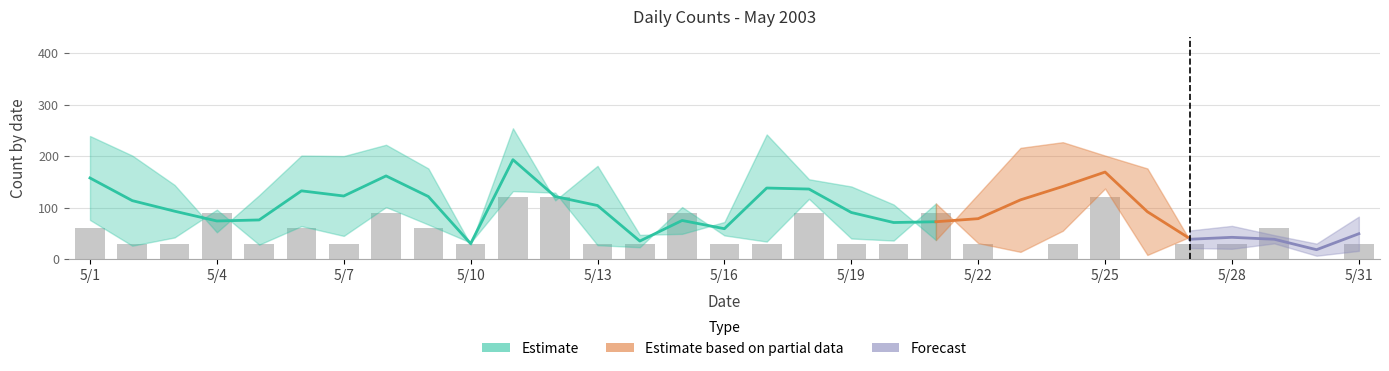

The value of iMJj_val at 5/8 is 101. True or false?

True